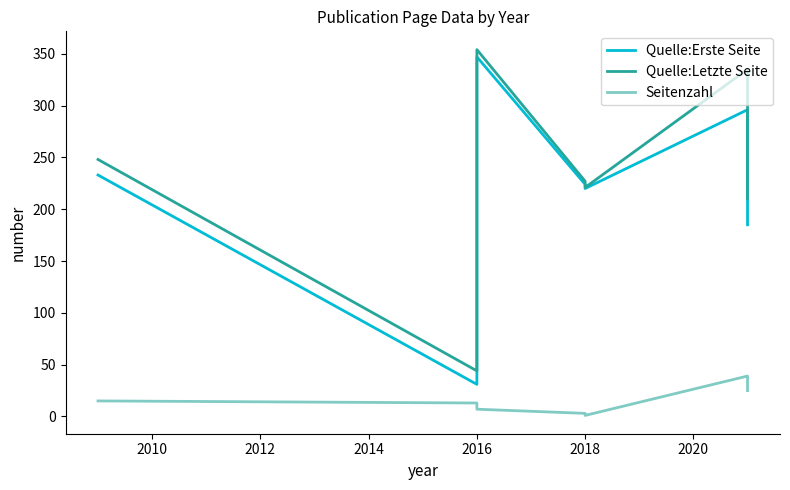

How many distinct data groups are displayed?

3